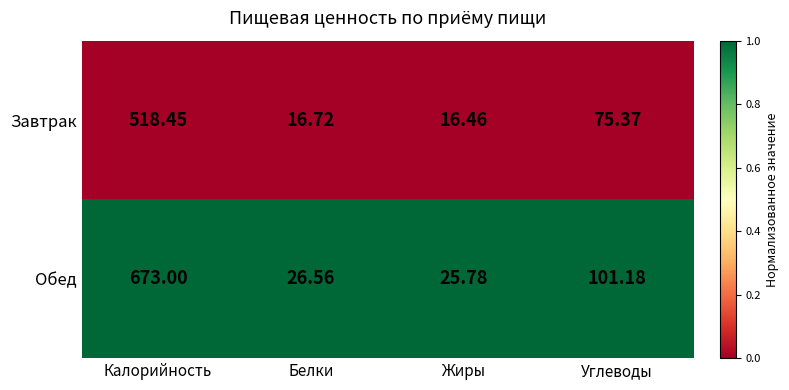

Rank the series by their maximum value, from lowest to highest.

Завтрак, Обед